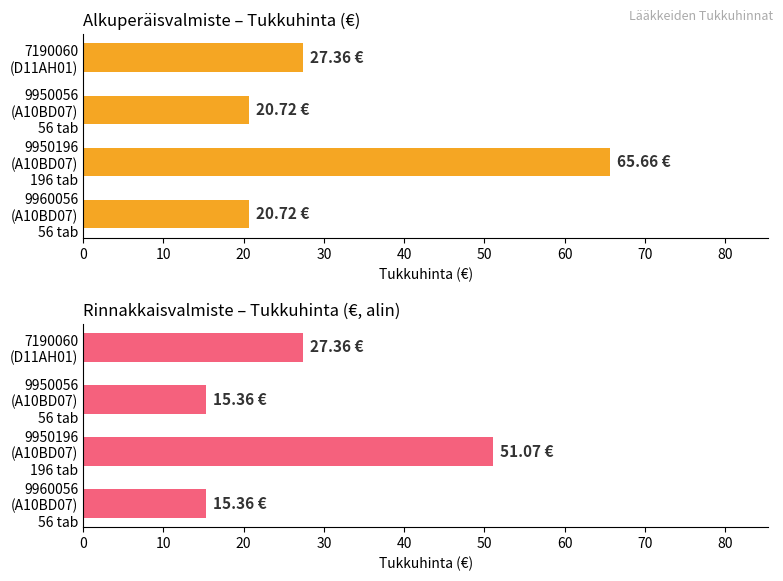

What is the value of the Alkuperäisvalmiste bar at the 1st from the left?

27.4